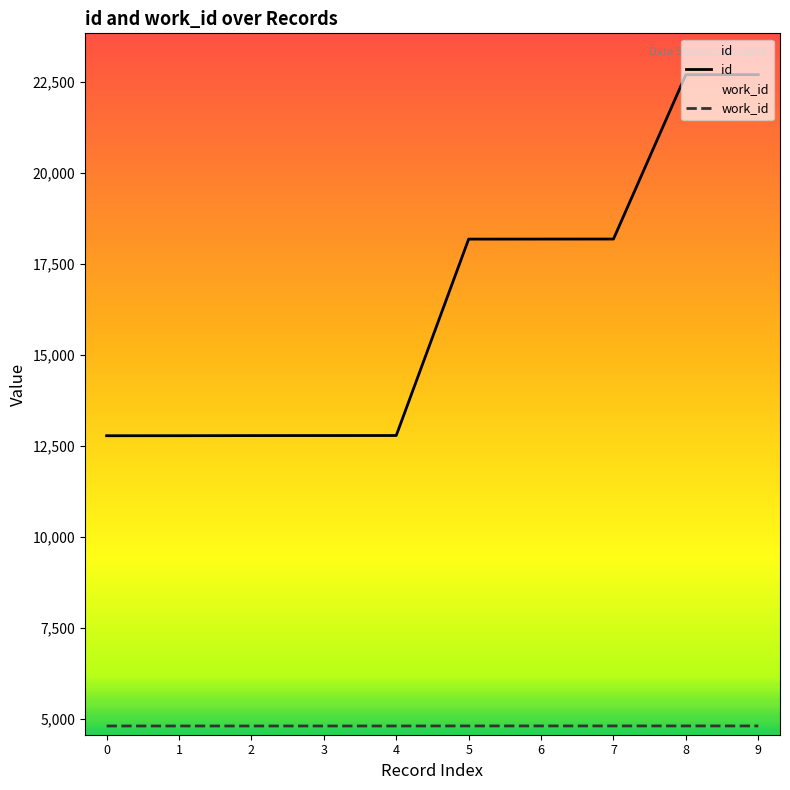

Rank the series by their average value, from lowest to highest.

work_id, id